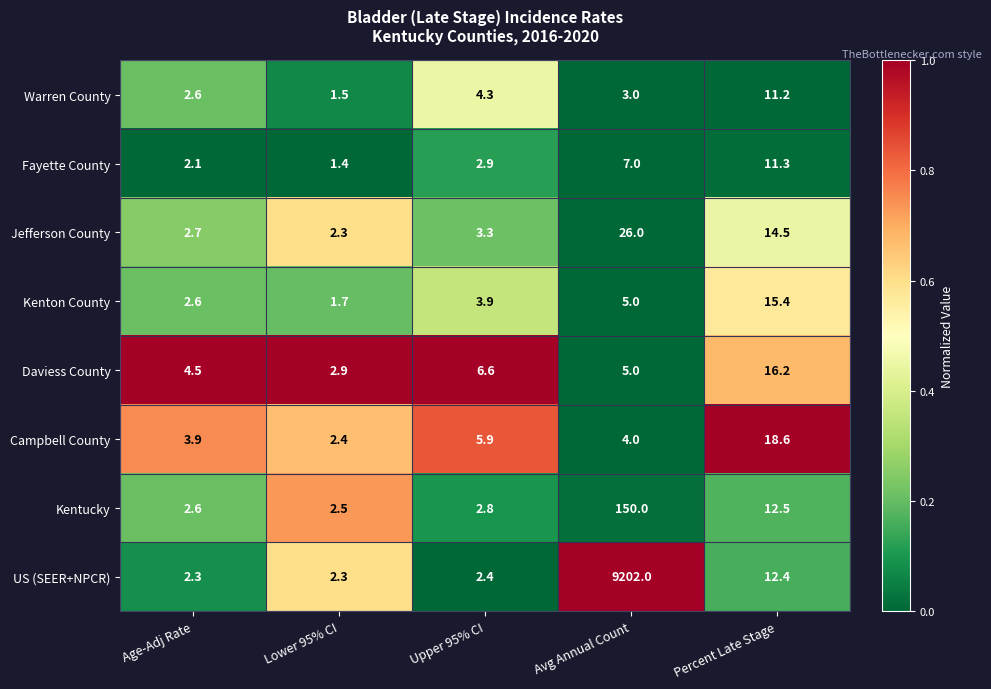

Which label corresponds to the largest value in the chart?

Avg Annual Count